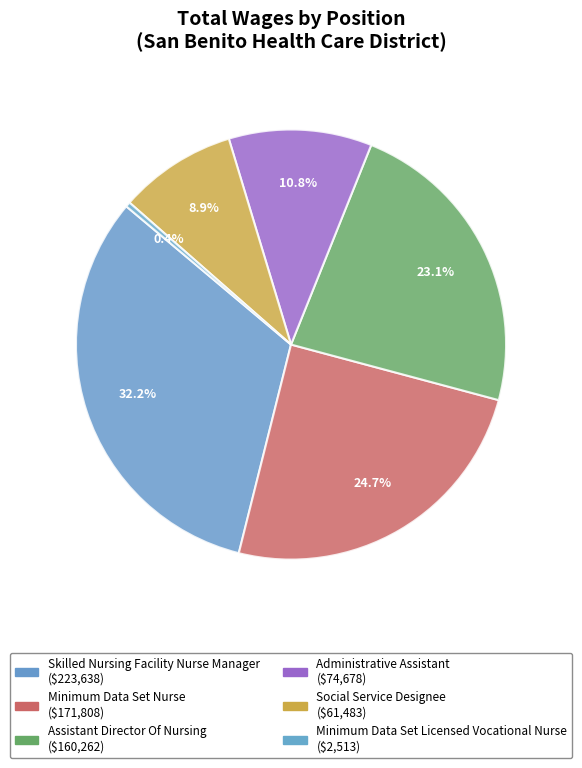

How many slices are in this pie chart?

6